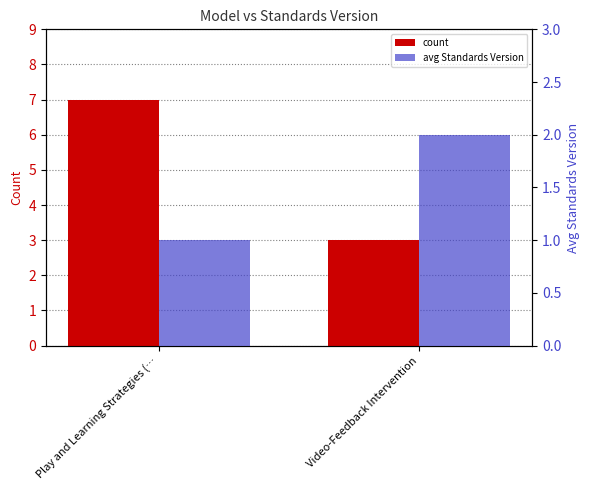

The count series shows 3 at Video-Feedback Intervention. True or false?

True